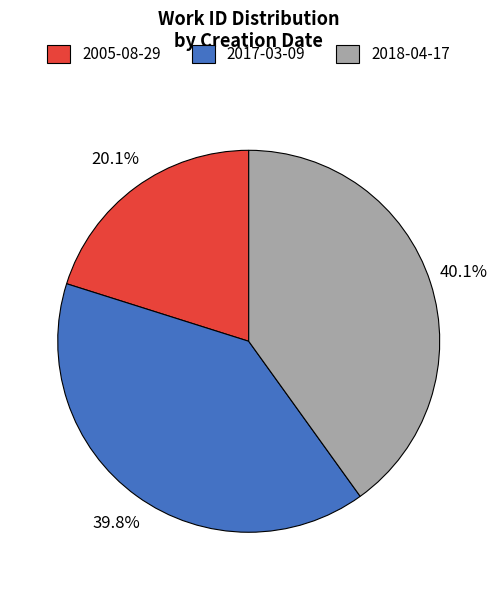

Does any single category account for the majority?

No